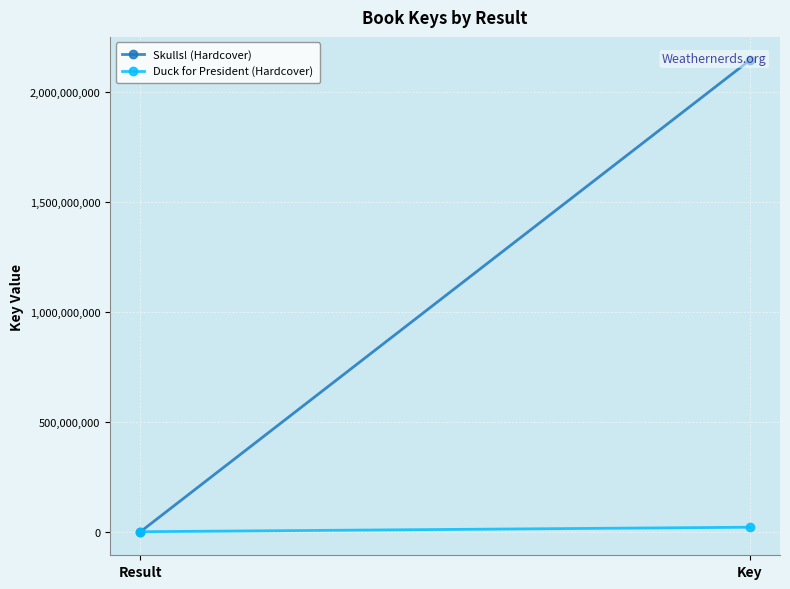

Reading left to right, what are all the values shown in this chart?

Skulls! (Hardcover): Result=1	Key=2141918294
Duck for President (Hardcover): Result=2	Key=20401883